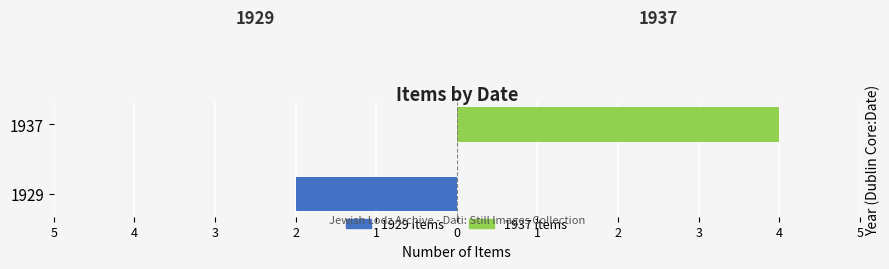

Rank the series at 1937 from highest to lowest value.

1937 items, 1929 items